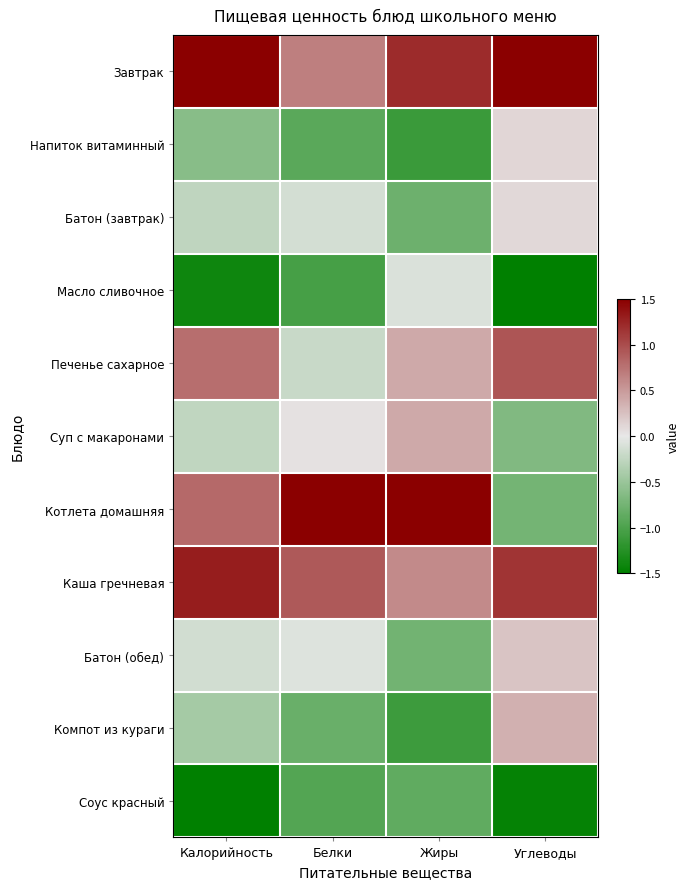

Which series has the largest total across all categories?

Завтрак